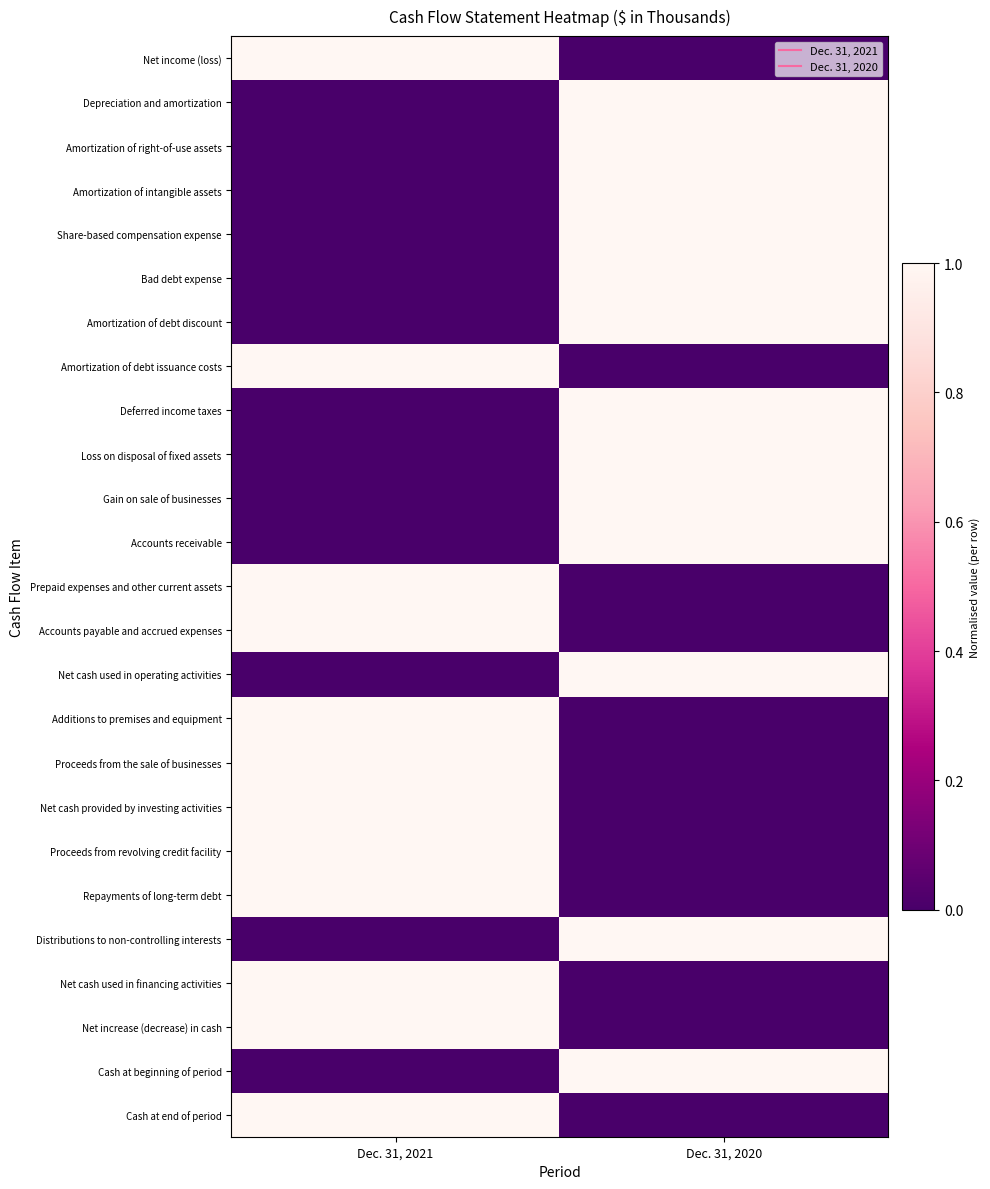

Between Dec. 31, 2021 and Dec. 31, 2020, which is larger?

Dec. 31, 2021